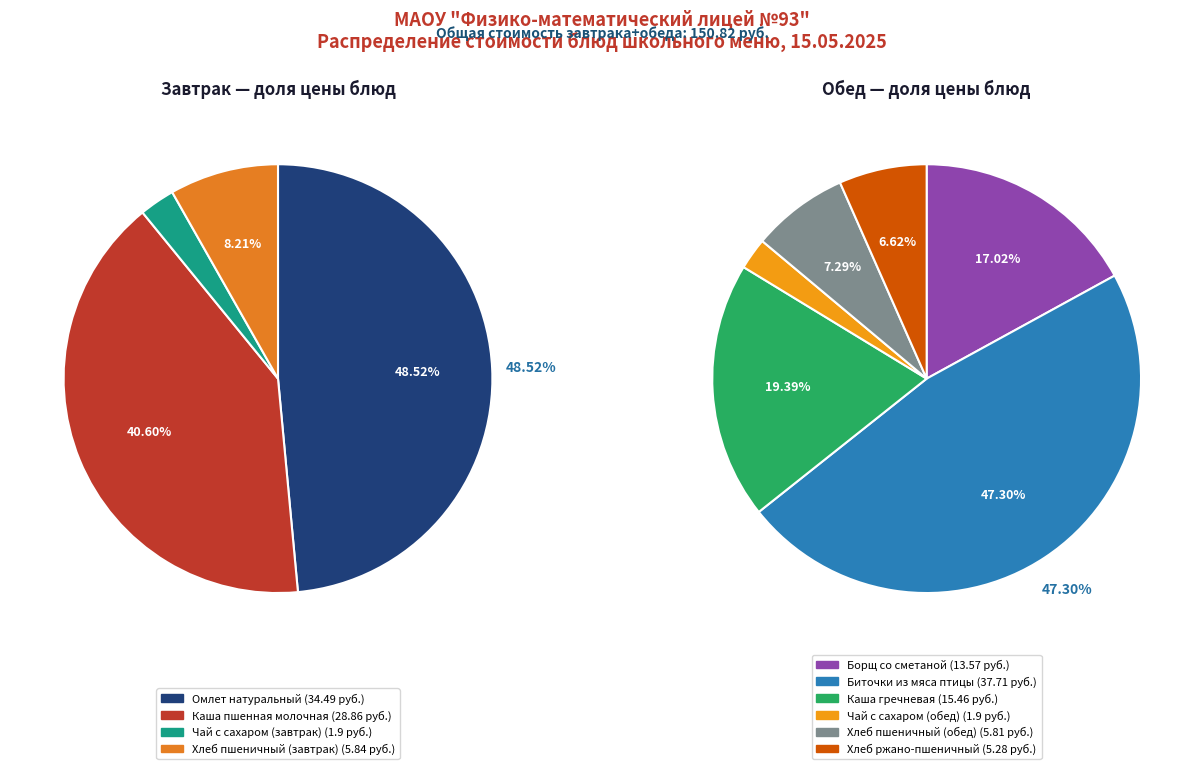

Which has a higher value, Каша пшенная молочная or Борщ со сметаной?

Каша пшенная молочная